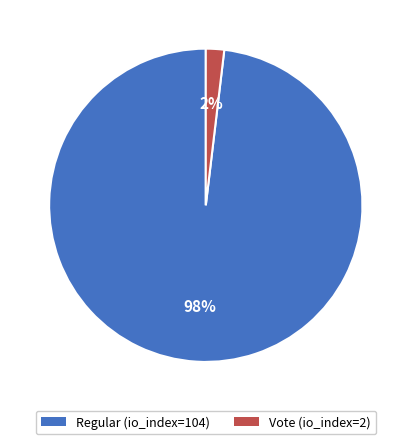

Which category has the biggest portion of the pie?

Regular